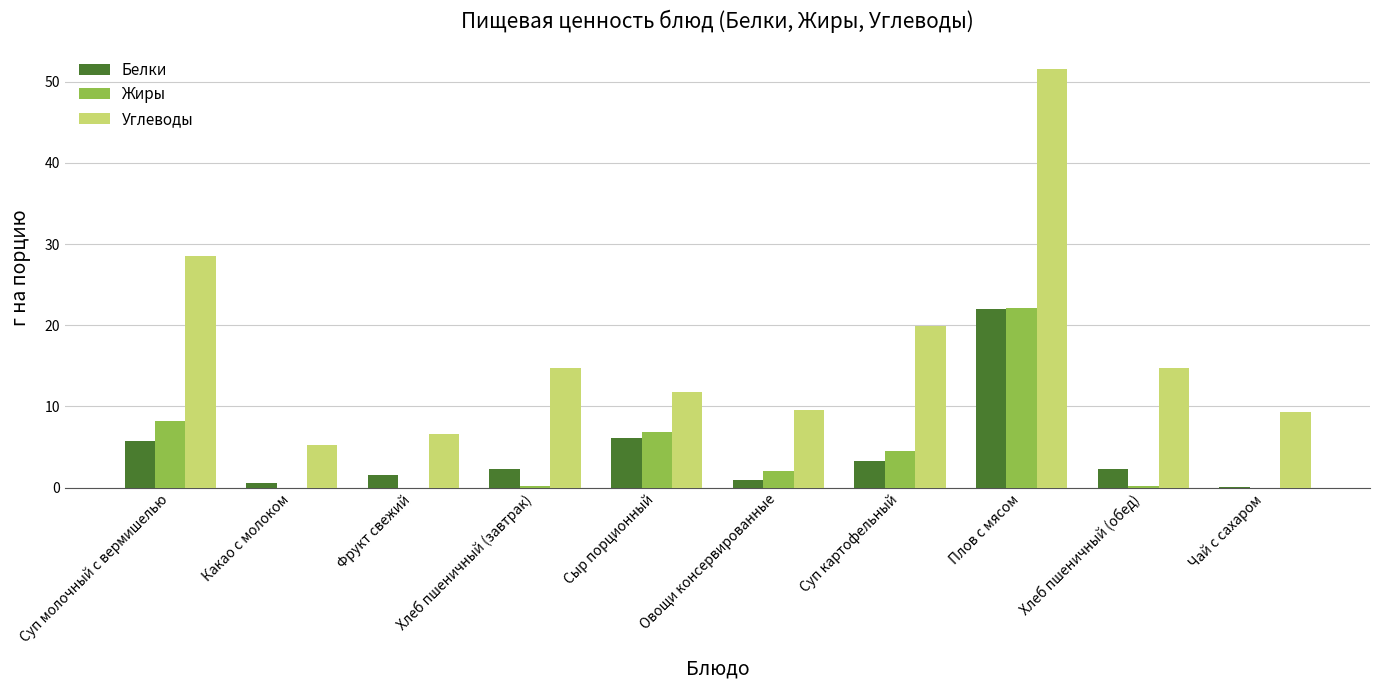

Are the bars horizontal?

No